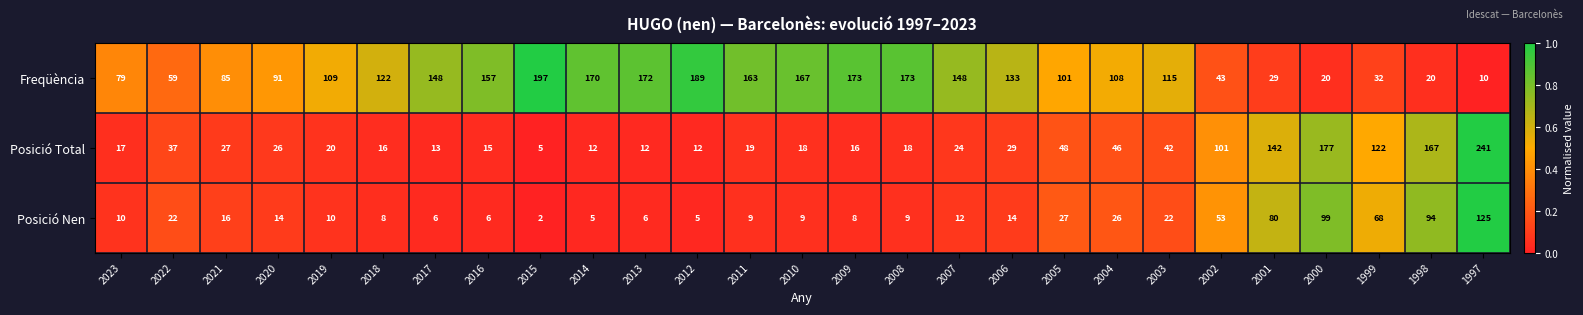

What is the sum of all Posició Total values?

1422